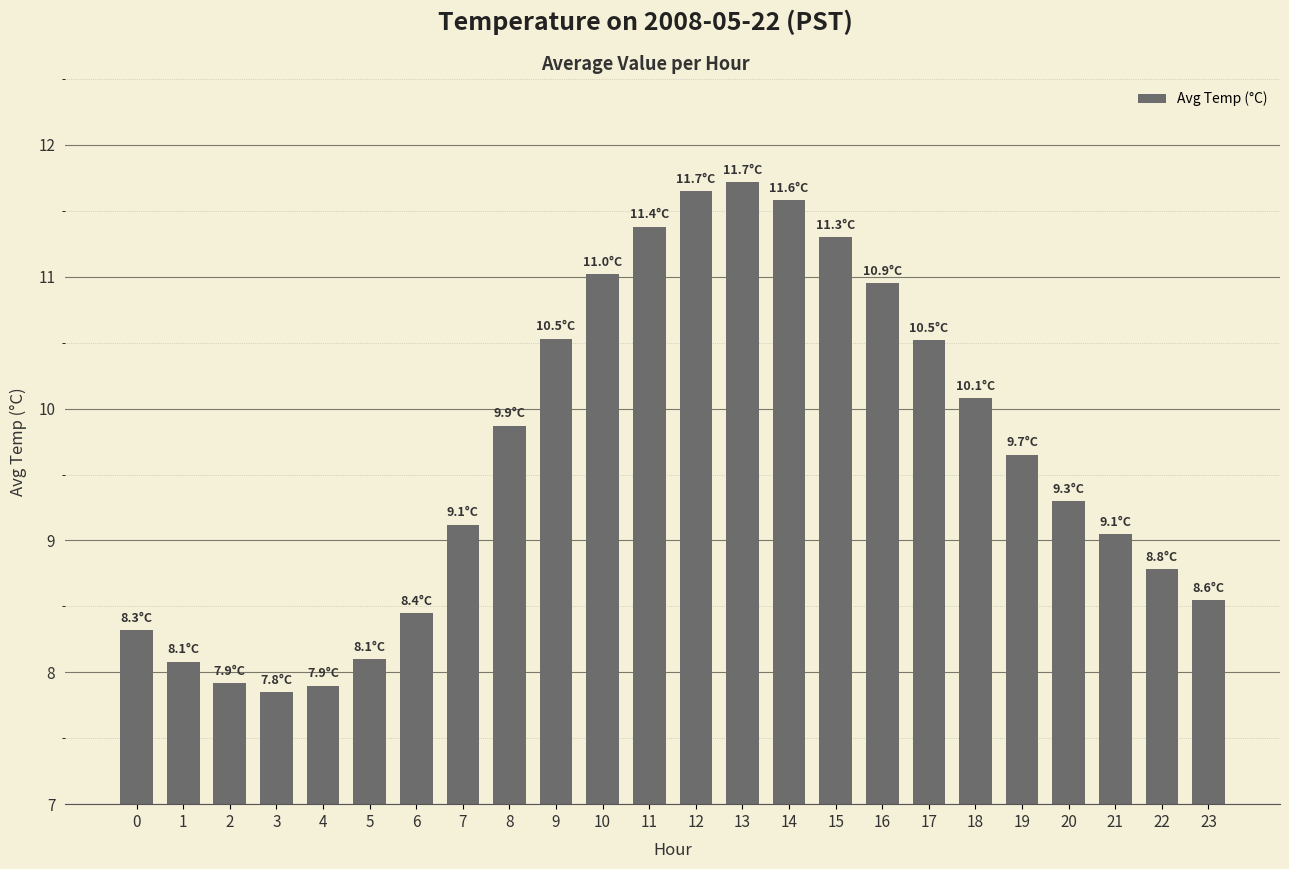

What is the difference between the maximum and minimum values?

3.9